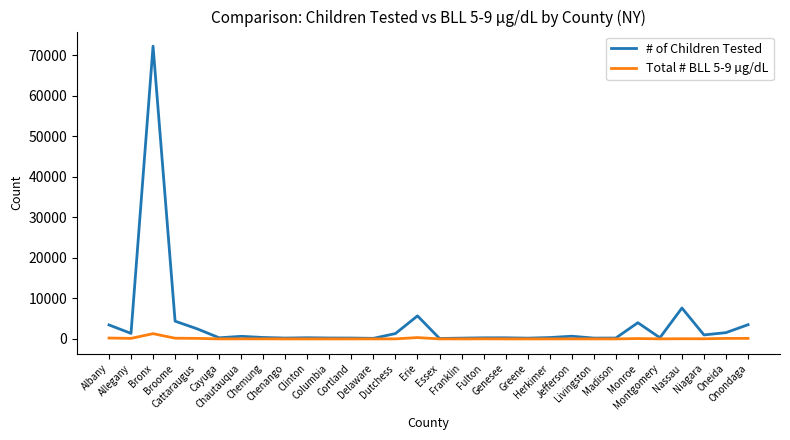

What is the approximate value of # of Children Tested at Niagara, to the nearest 50?

1000